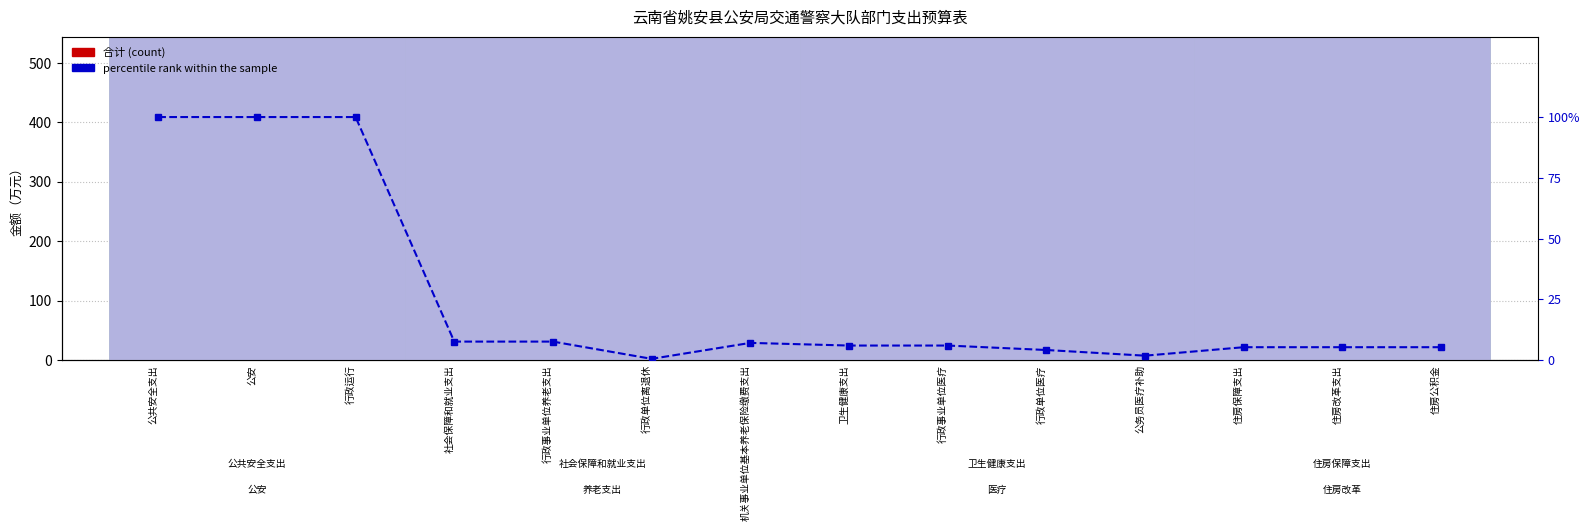

What is the highest value of the percentile rank within the sample series?

100.0